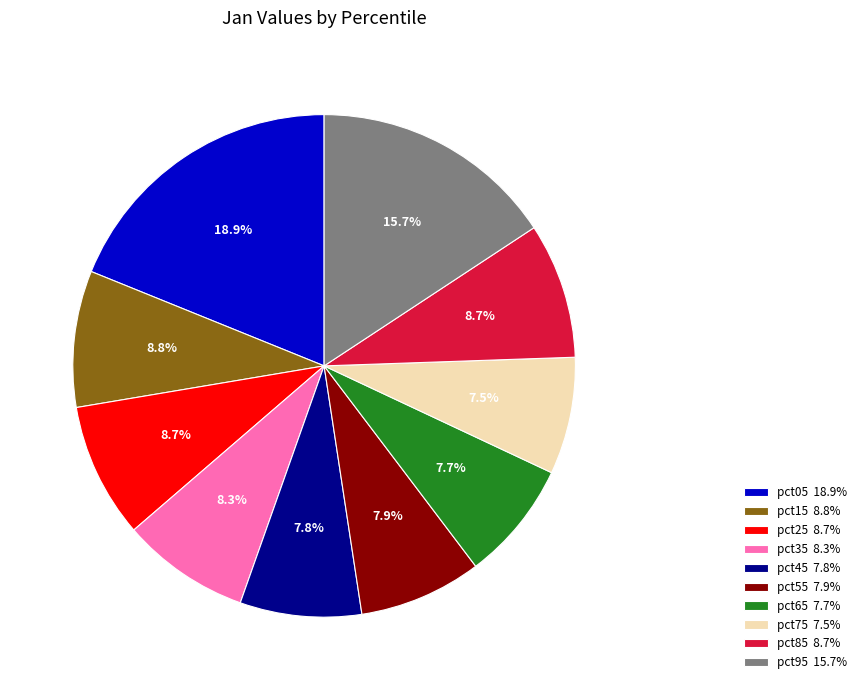

What percentage is NOT represented by pct85?

91.3%